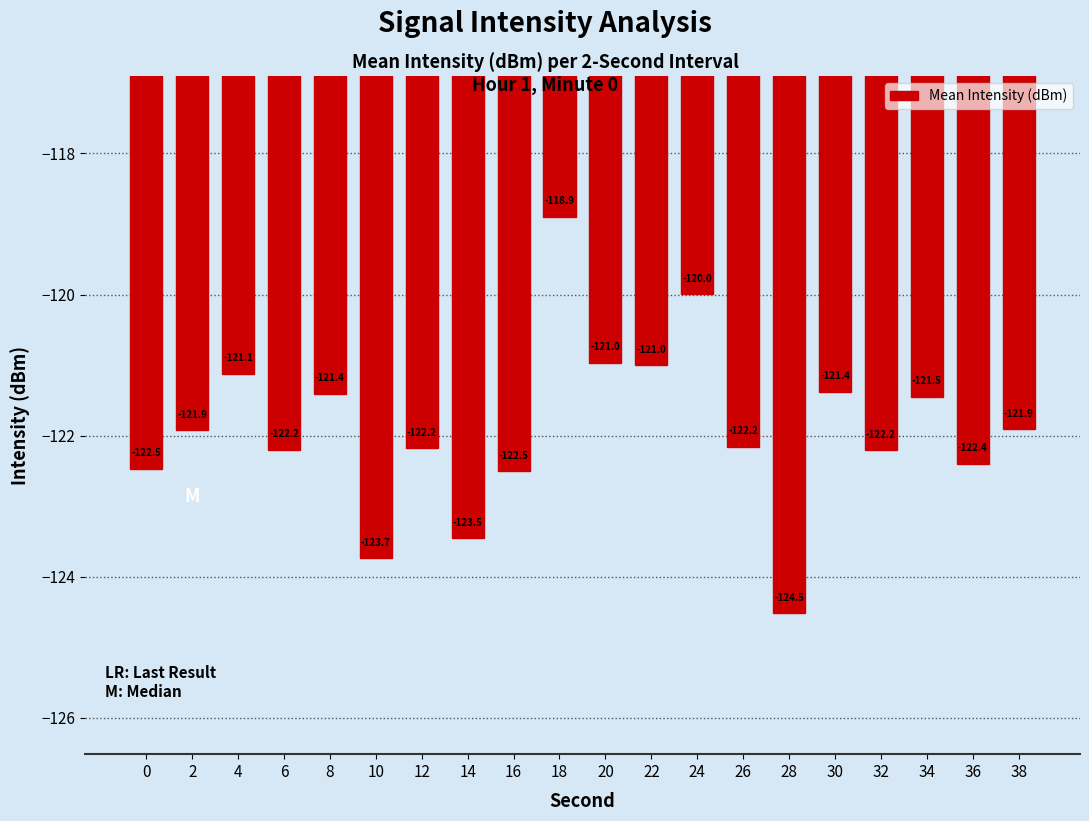

True or false: the data shows -201.8 at 34.

False